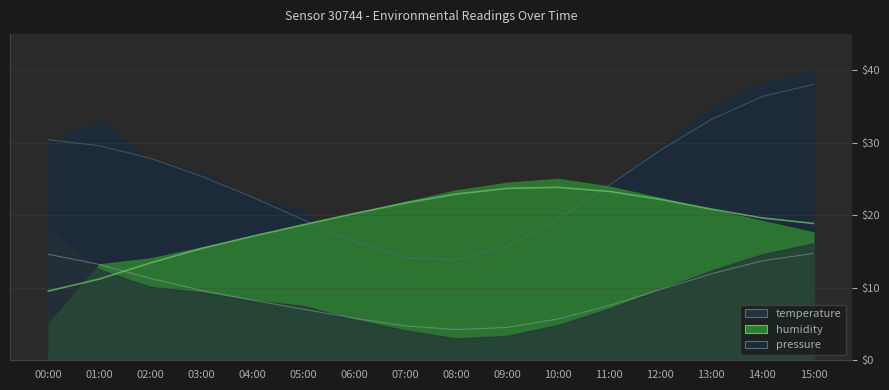

At which category does temperature reach its first local valley?

08:00